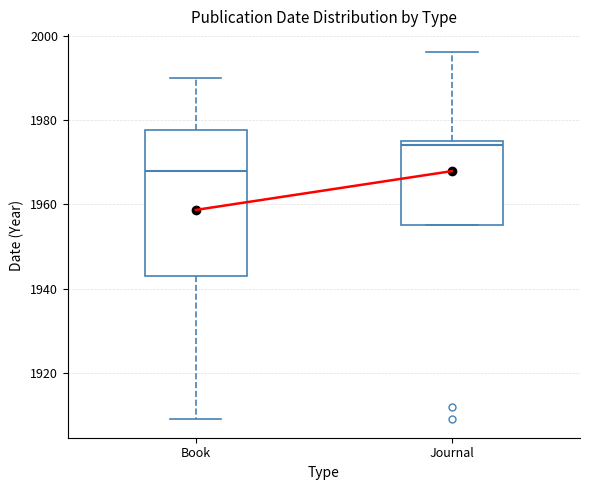

Reading left to right, transcribe this box plot: for each box, give where its median line is, the range the box spans, and where its two whiskers end, as read against the y-axis. The values are not printed on the chart, so give them approximately, as read against the axis.

Book: median 1968, box 1944 to 1978, whiskers 1910 to 1990
Journal: median 1974, box 1956 to 1976, whiskers 1956 to 1996